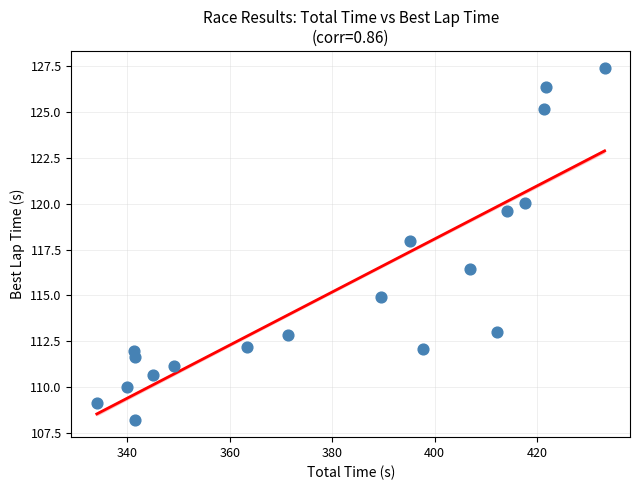

What is the range of X values (max minus min)?

99.1